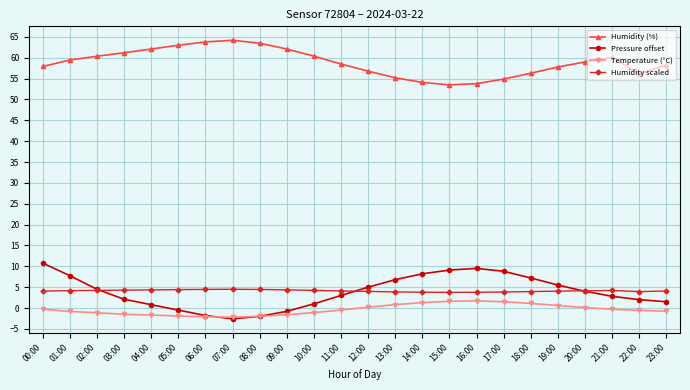

Which series ends up on top after the final intersection of Humidity scaled and Pressure offset?

Humidity scaled